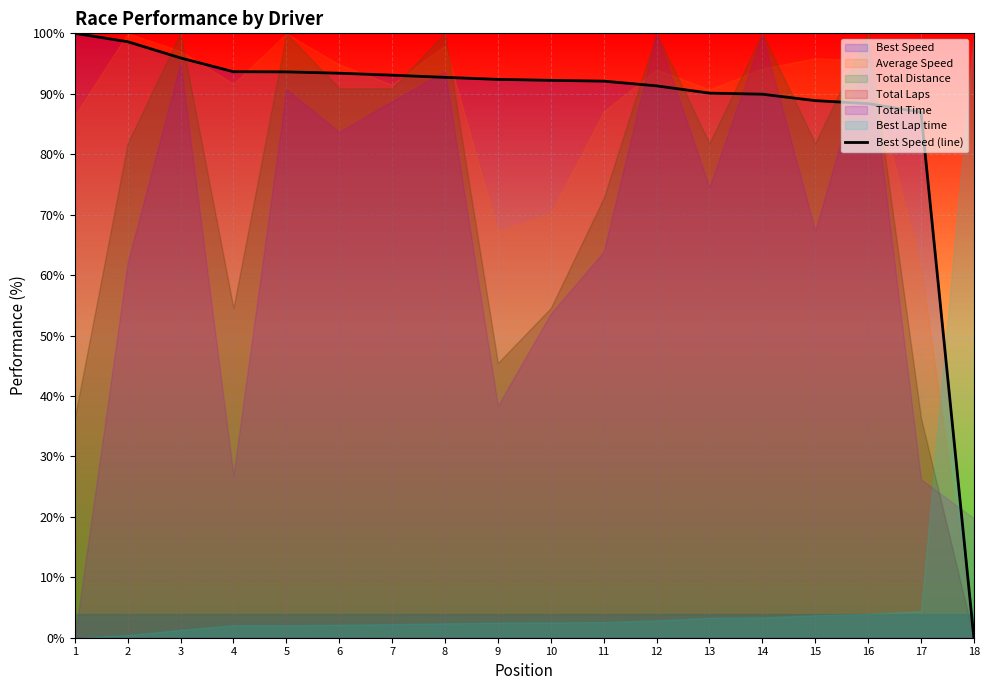

Reading left to right, extract all data points from this chart.

1=100.0	2=98.6	3=95.9	4=93.6	5=93.6	6=93.4	7=93.1	8=92.7	9=92.4	10=92.2	11=92.1	12=91.3	13=90.1	14=89.9	15=88.9	16=88.4	17=87.0	18=0.0